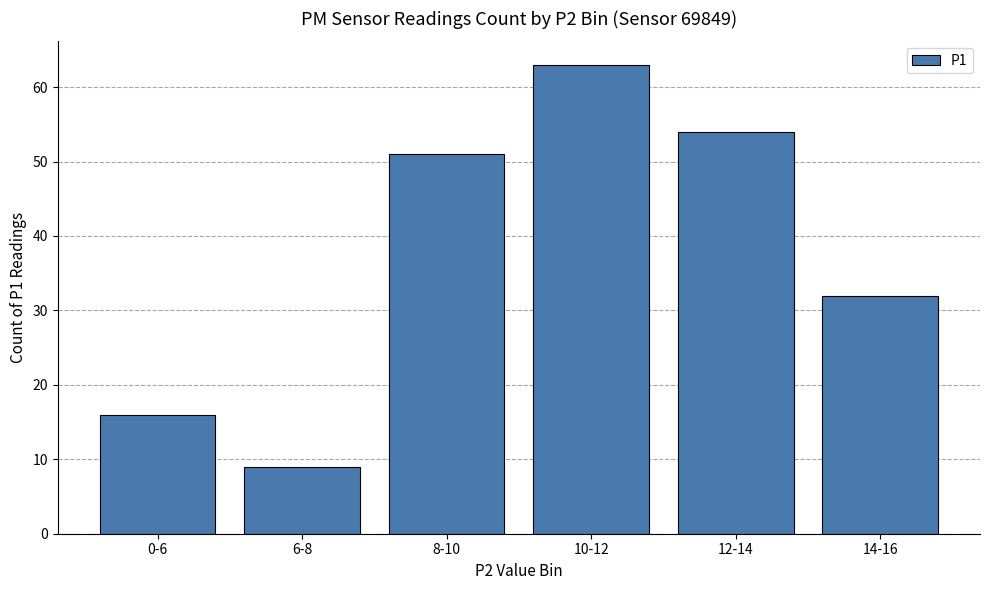

How many data points does each series have?

6